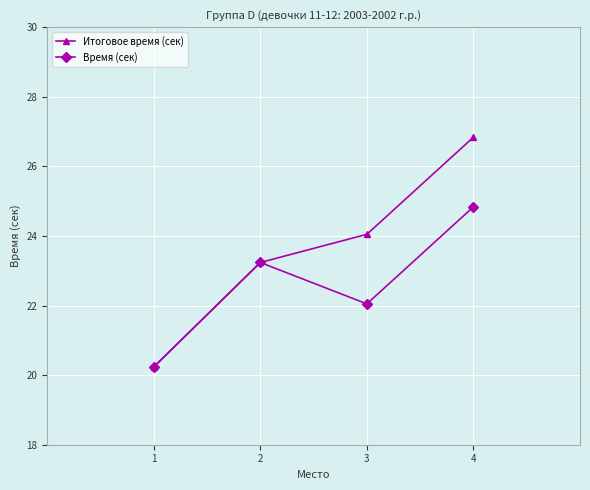

Rank the series by their average value, from lowest to highest.

Время (сек), Итоговое время (сек)